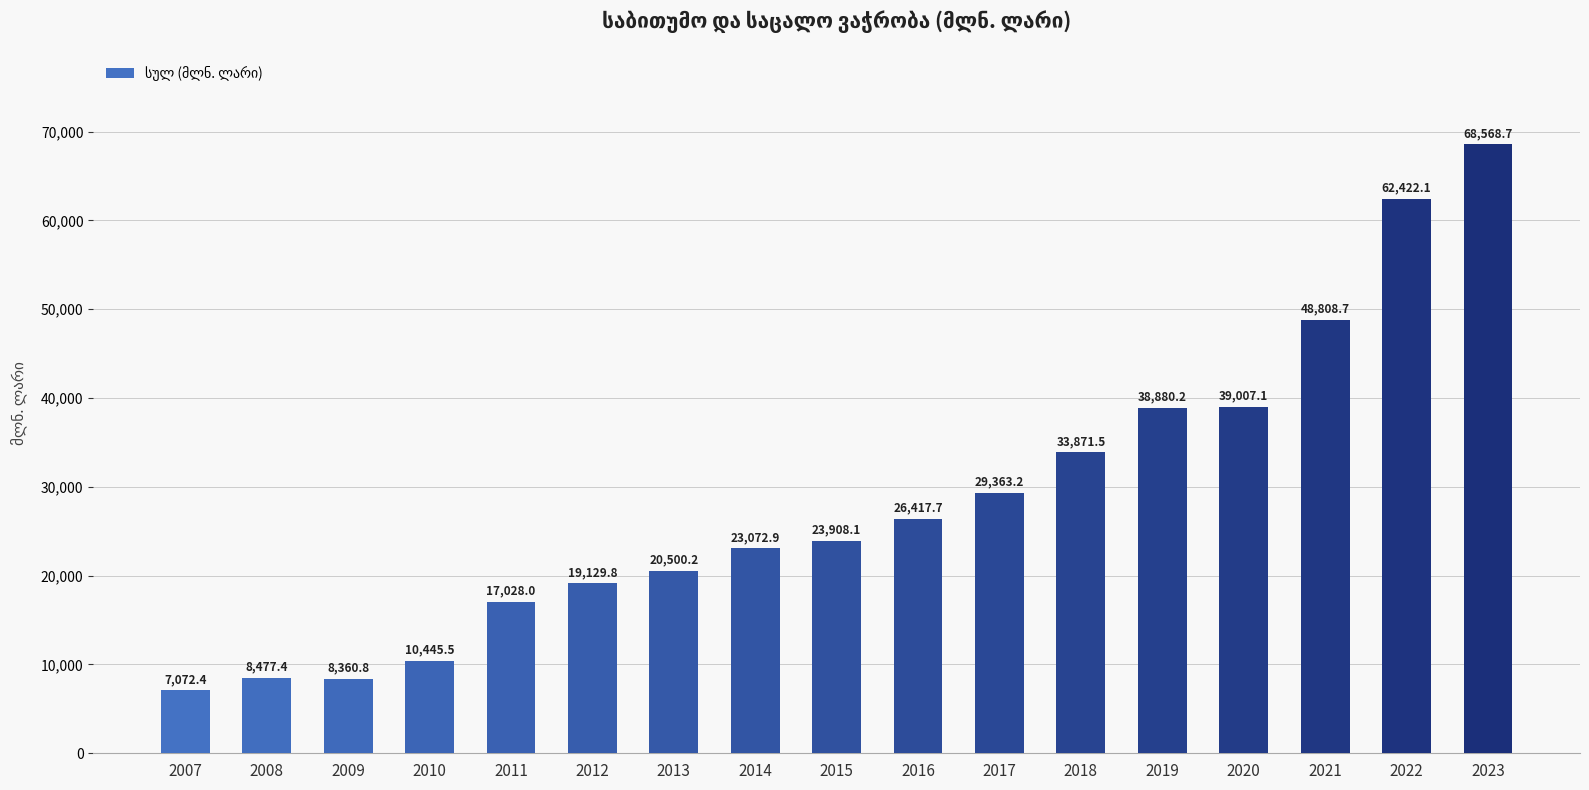

Reading left to right, transcribe all the data shown in this chart.

2007=7072.4	2008=8477.4	2009=8360.8	2010=10445.5	2011=17028.0	2012=19129.8	2013=20500.2	2014=23072.9	2015=23908.1	2016=26417.7	2017=29363.2	2018=33871.5	2019=38880.2	2020=39007.1	2021=48808.7	2022=62422.1	2023=68568.7